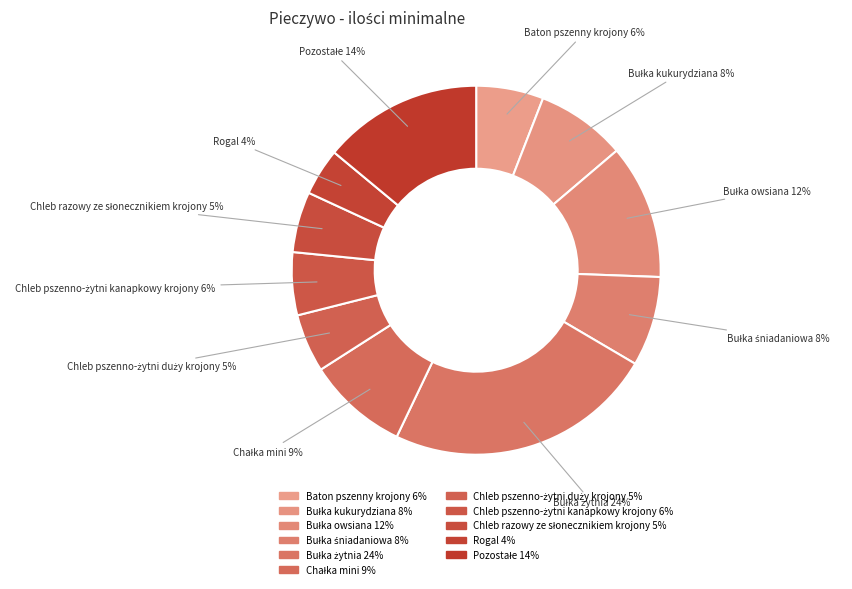

How many slices are in this pie chart?

11